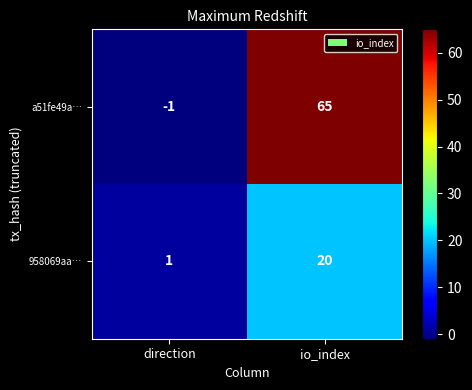

What is the sum of the 958069aa… values at io_index and direction?

21